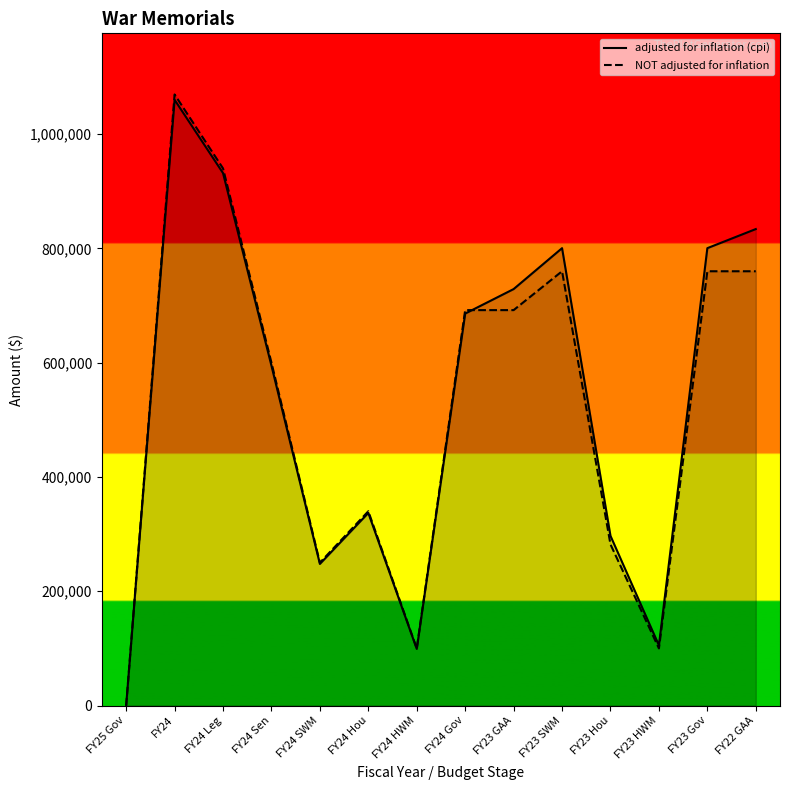

True or false: adjusted for inflation (cpi) and NOT adjusted for inflation intersect in this chart.

True